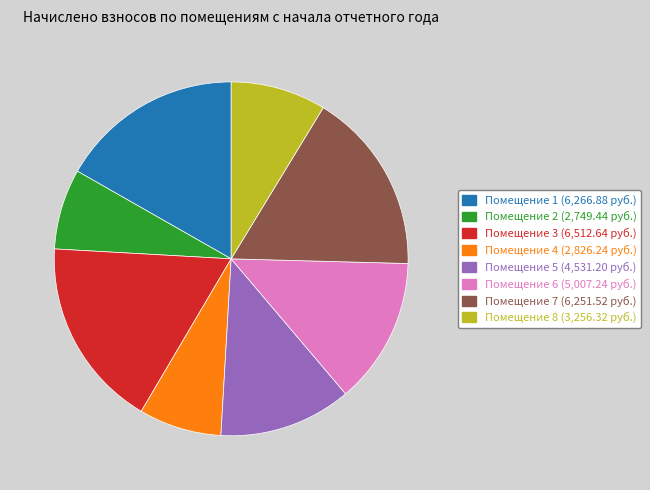

The Помещение 8 (3,256.32 руб.) slice represents 9% of the pie. True or false?

True